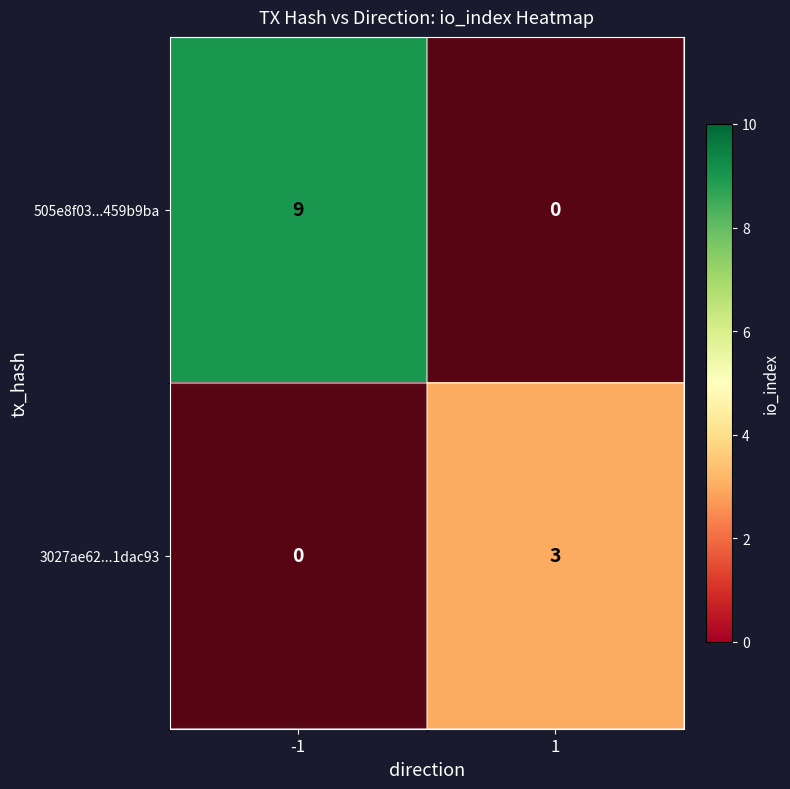

The value of 3027ae62...1dac93 at 1 is 3. True or false?

True